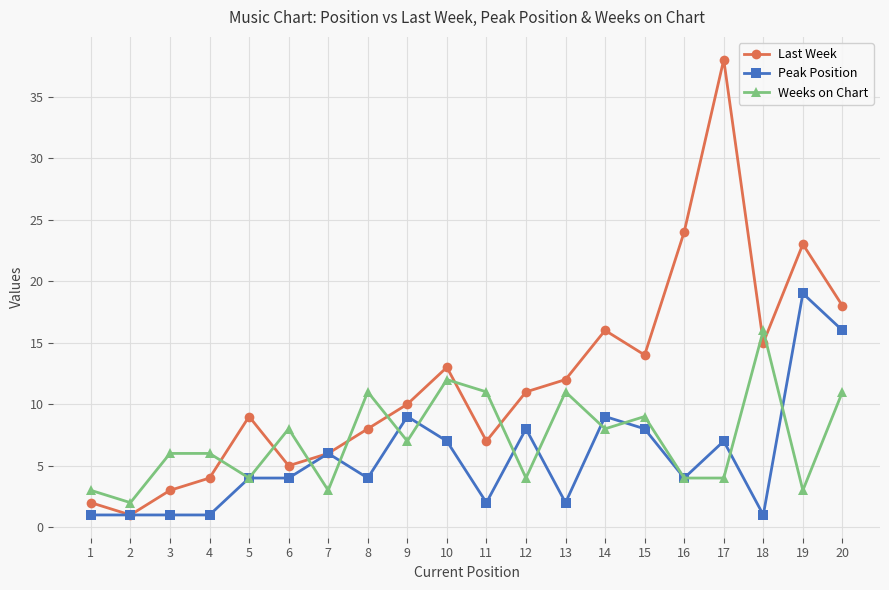

The value of Weeks on Chart at 7 is 3. True or false?

True